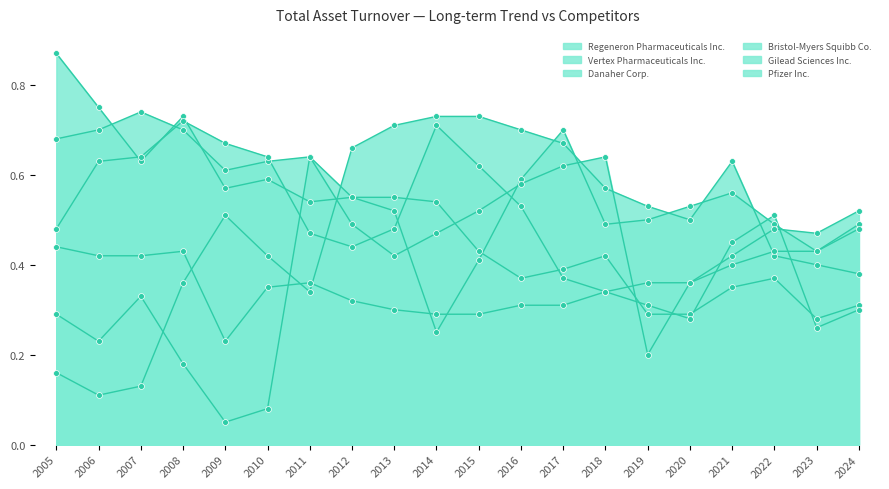

At how many categories does at least one series exceed 0?

20